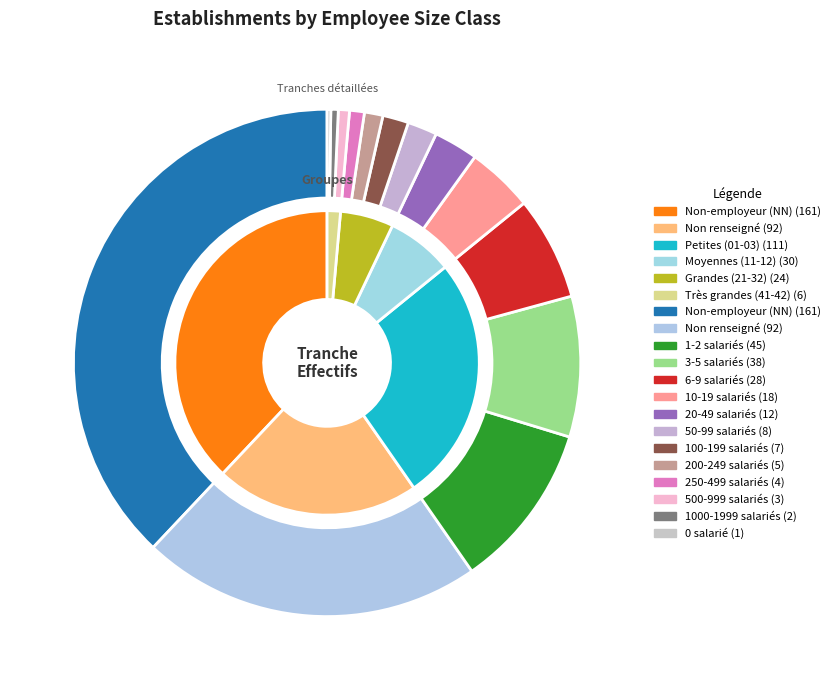

How many segments does this pie chart have?

14